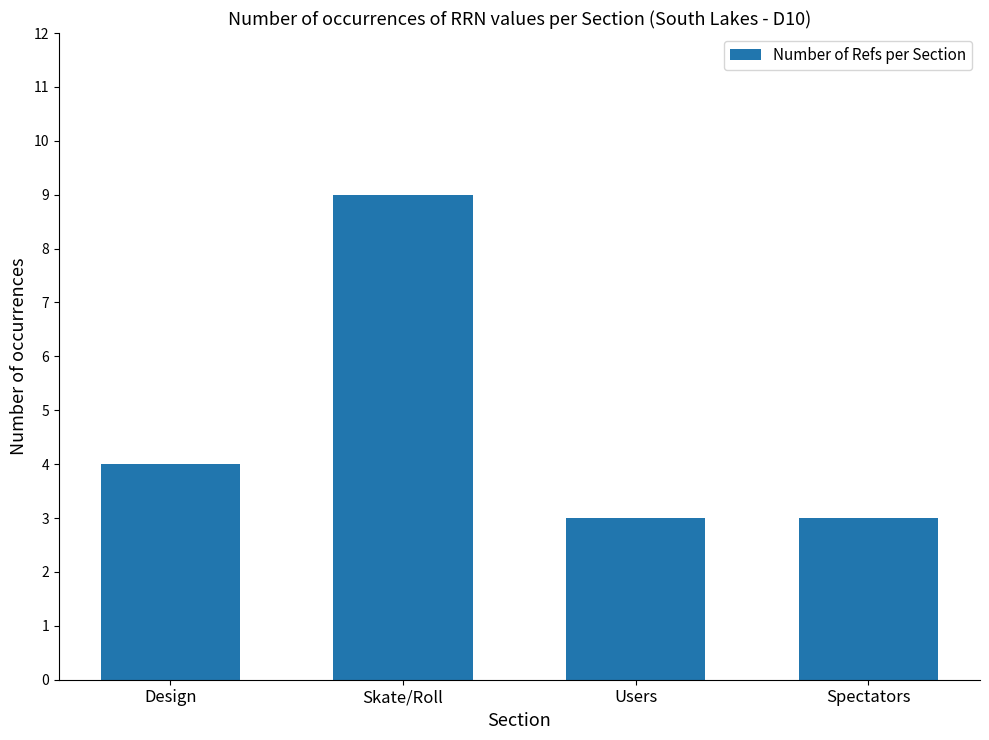

How many data points does each series have?

4